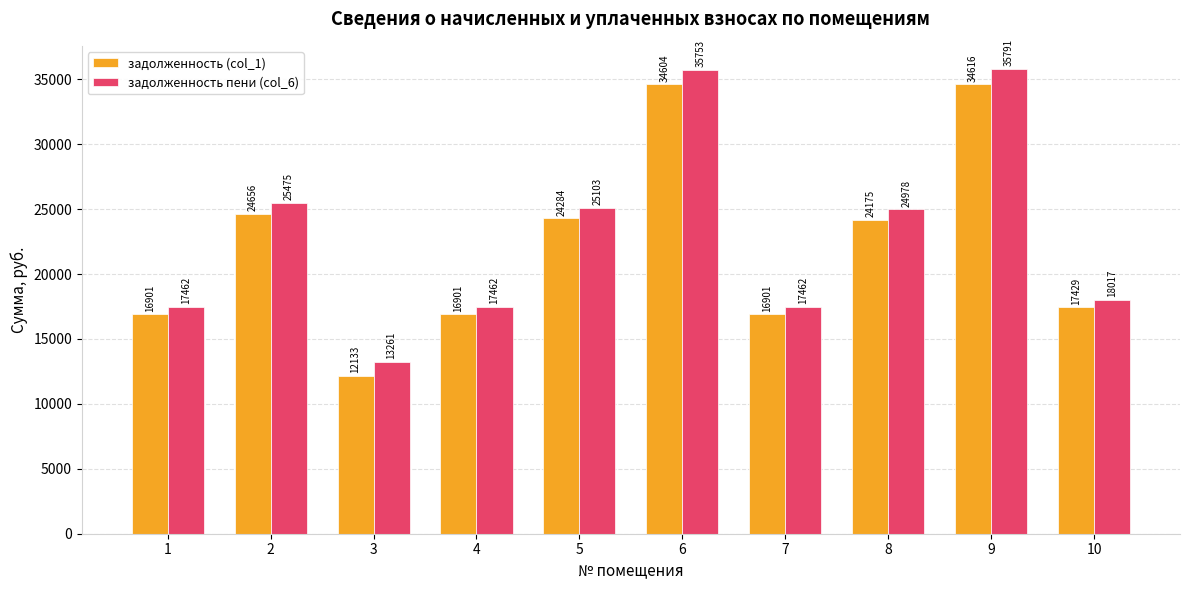

How many bars are there in total?

20